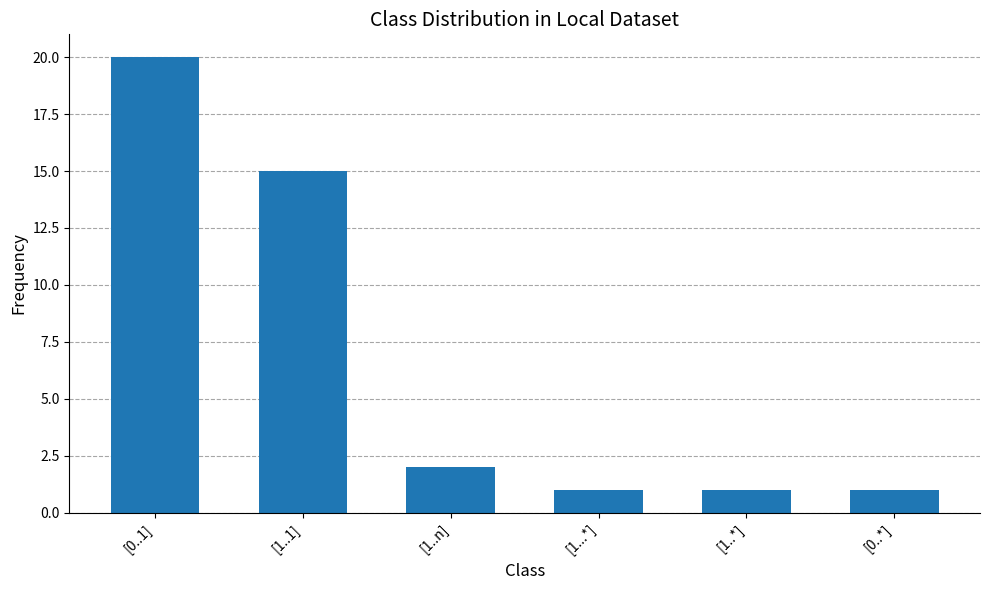

What is the difference between the maximum and minimum values?

19